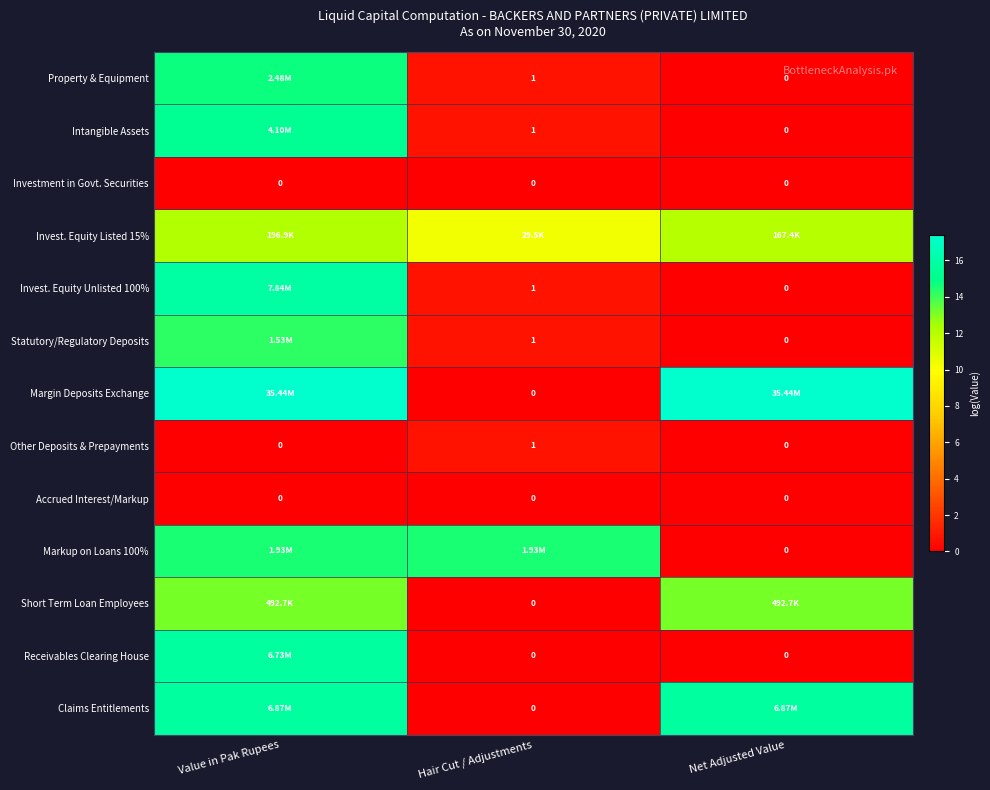

Is the value of Statutory/Regulatory Deposits at Net Adjusted Value greater than the value of Intangible Assets at Hair Cut / Adjustments?

No